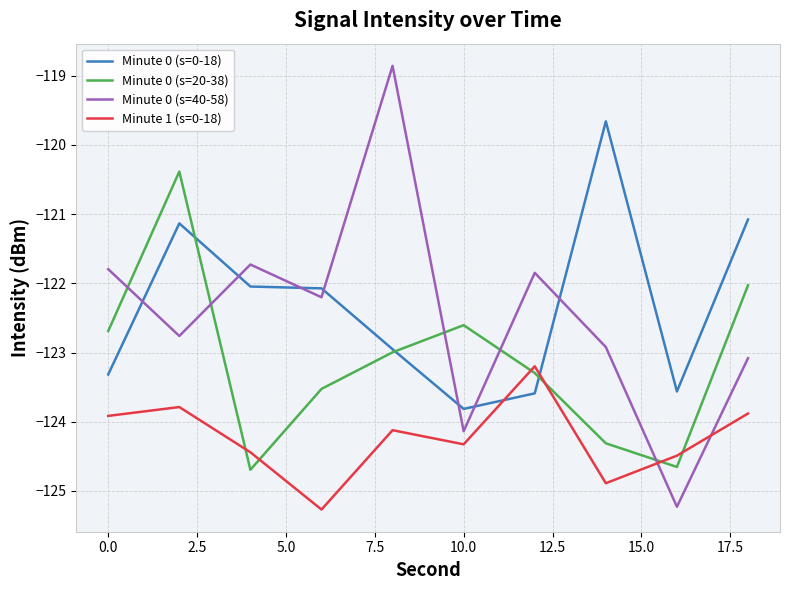

List the series in order of their peak value, lowest first.

Minute 1 (s=0-18), Minute 0 (s=20-38), Minute 0 (s=0-18), Minute 0 (s=40-58)